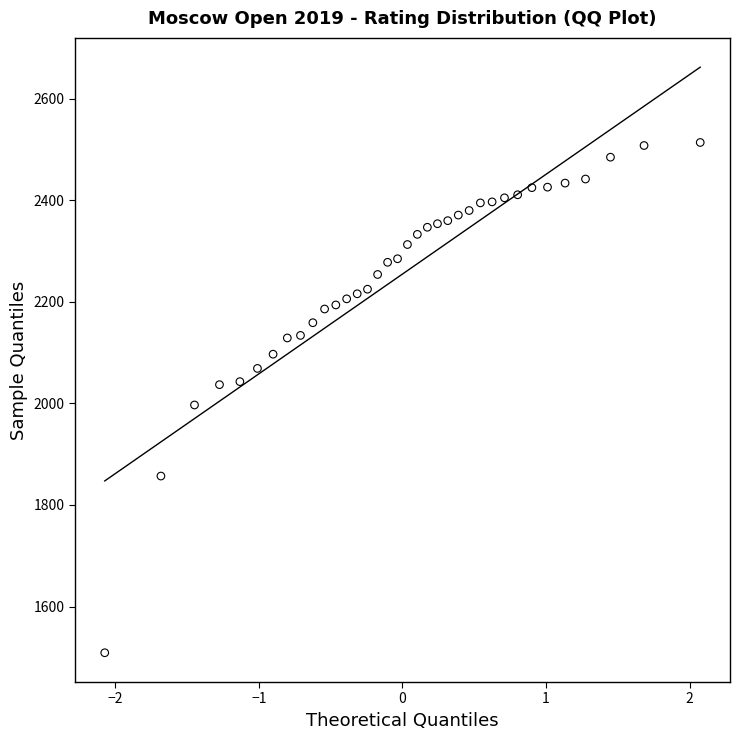

What is the range of Y values (max minus min)?

1005